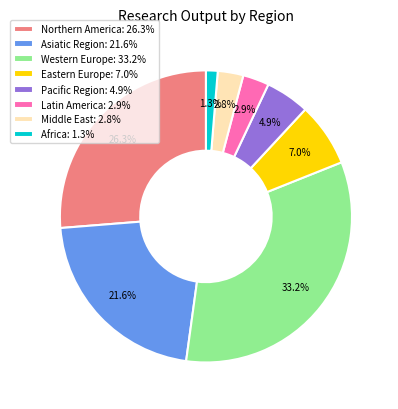

Between Latin America and Asiatic Region, which is larger?

Asiatic Region